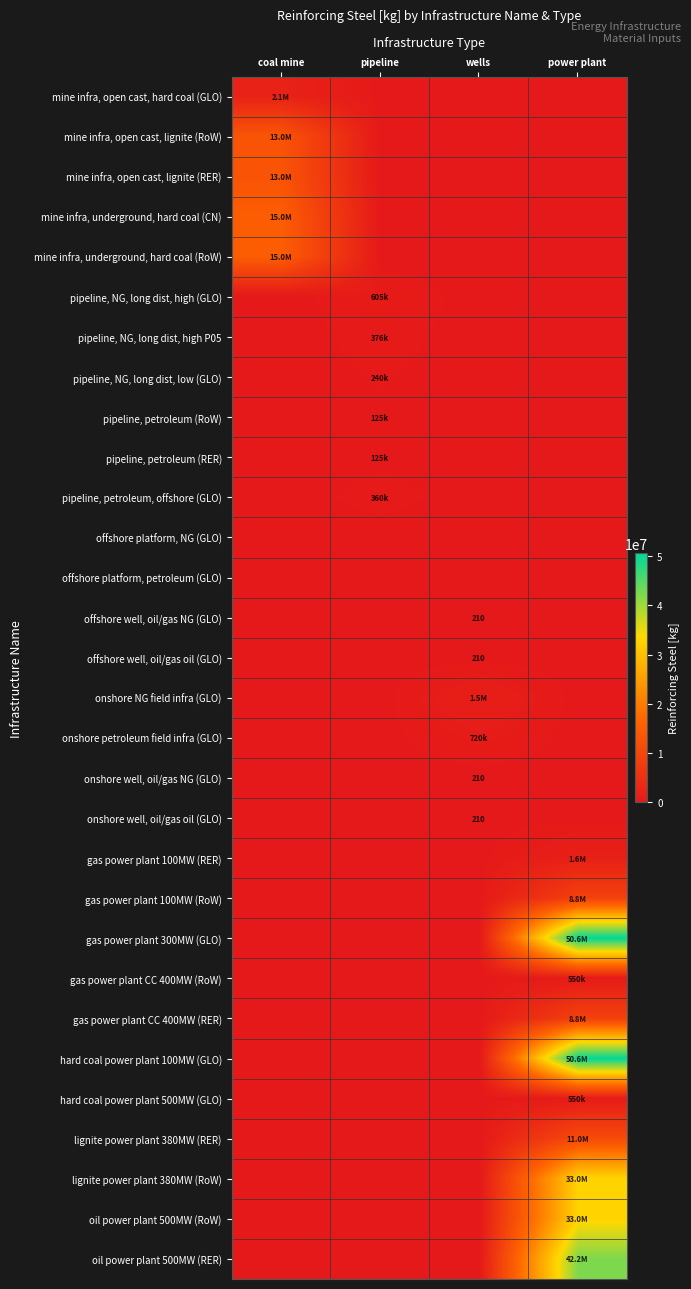

How many data points in hard coal power plant 100MW (GLO) are above 0?

1